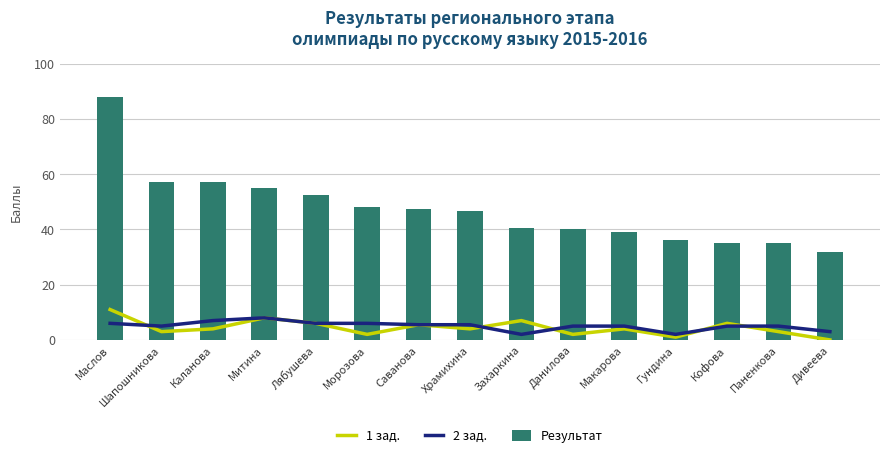

What is the approximate value of 2 зад. at Дивеева?

3.0